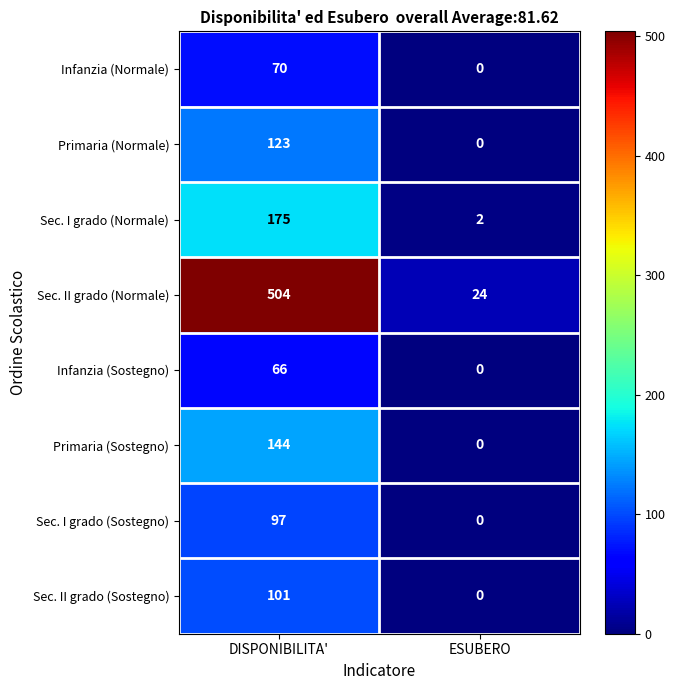

Which series has the largest range (max minus min)?

Sec. II grado (Normale)